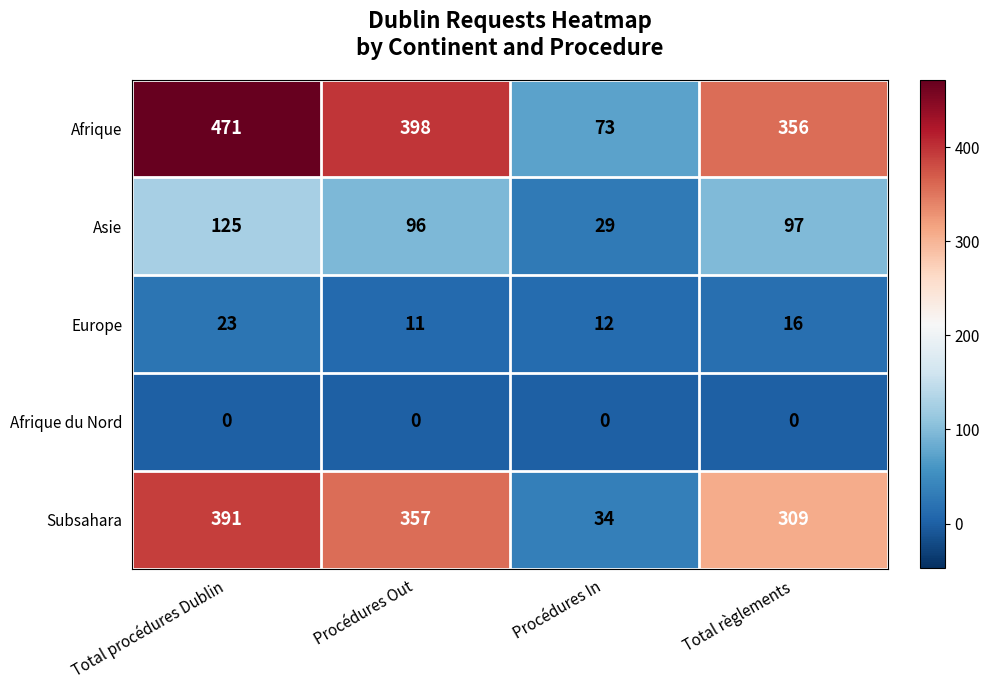

Reading right to left, extract all data points from this chart.

Afrique: 356	73	398	471
Asie: 97	29	96	125
Europe: 16	12	11	23
Afrique du Nord: 0	0	0	0
Subsahara: 309	34	357	391